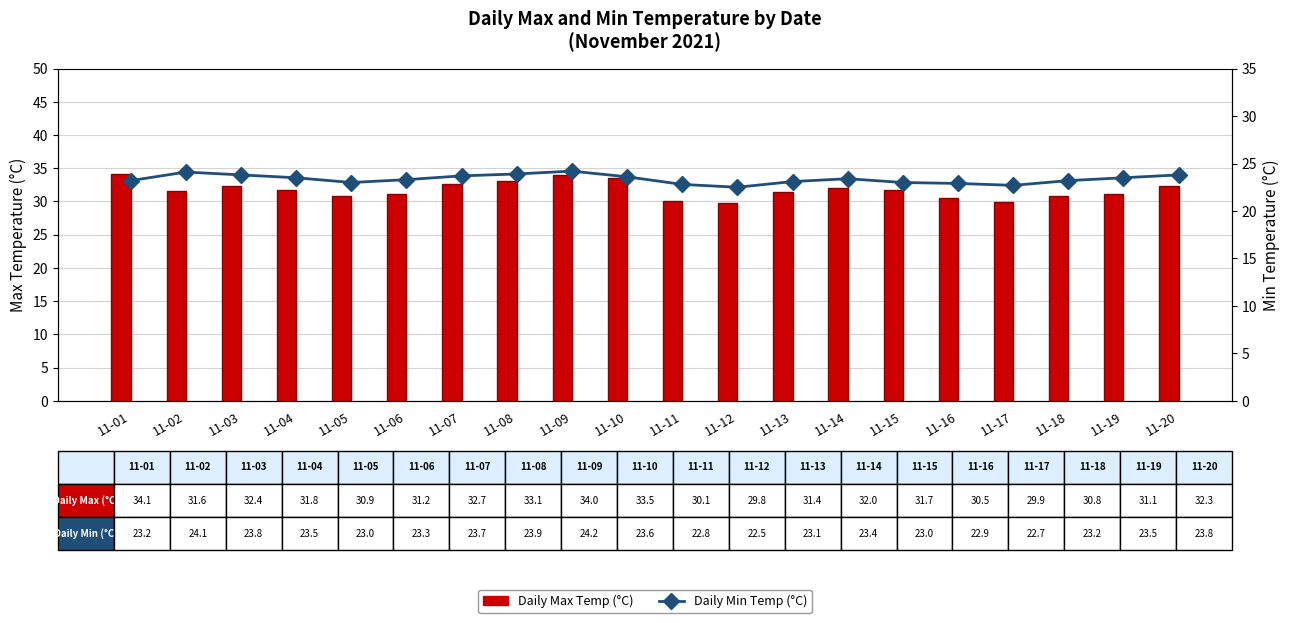

The value of Daily Max Temp (°C) at 11-17 is 50.9. True or false?

False